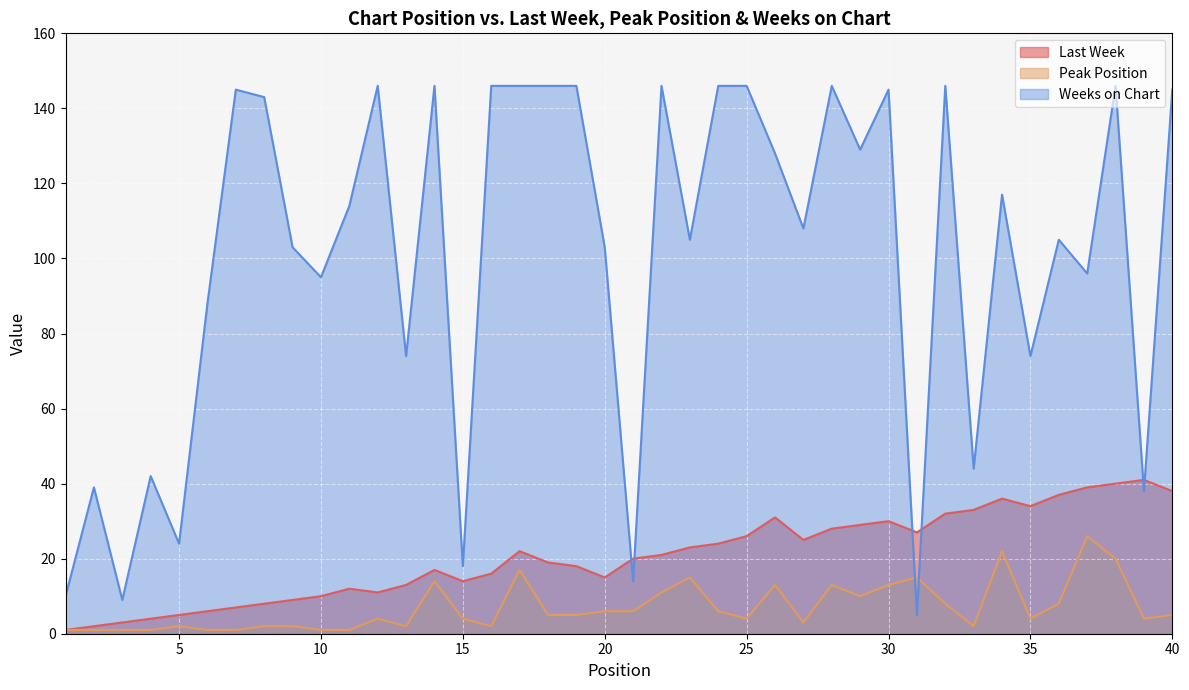

How many lines are shown in the chart?

3